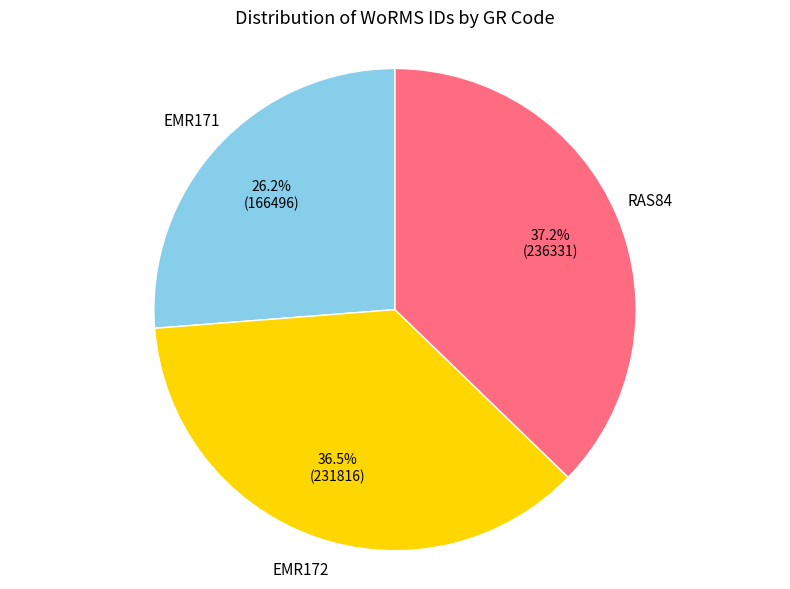

Is there a majority slice in this chart?

No